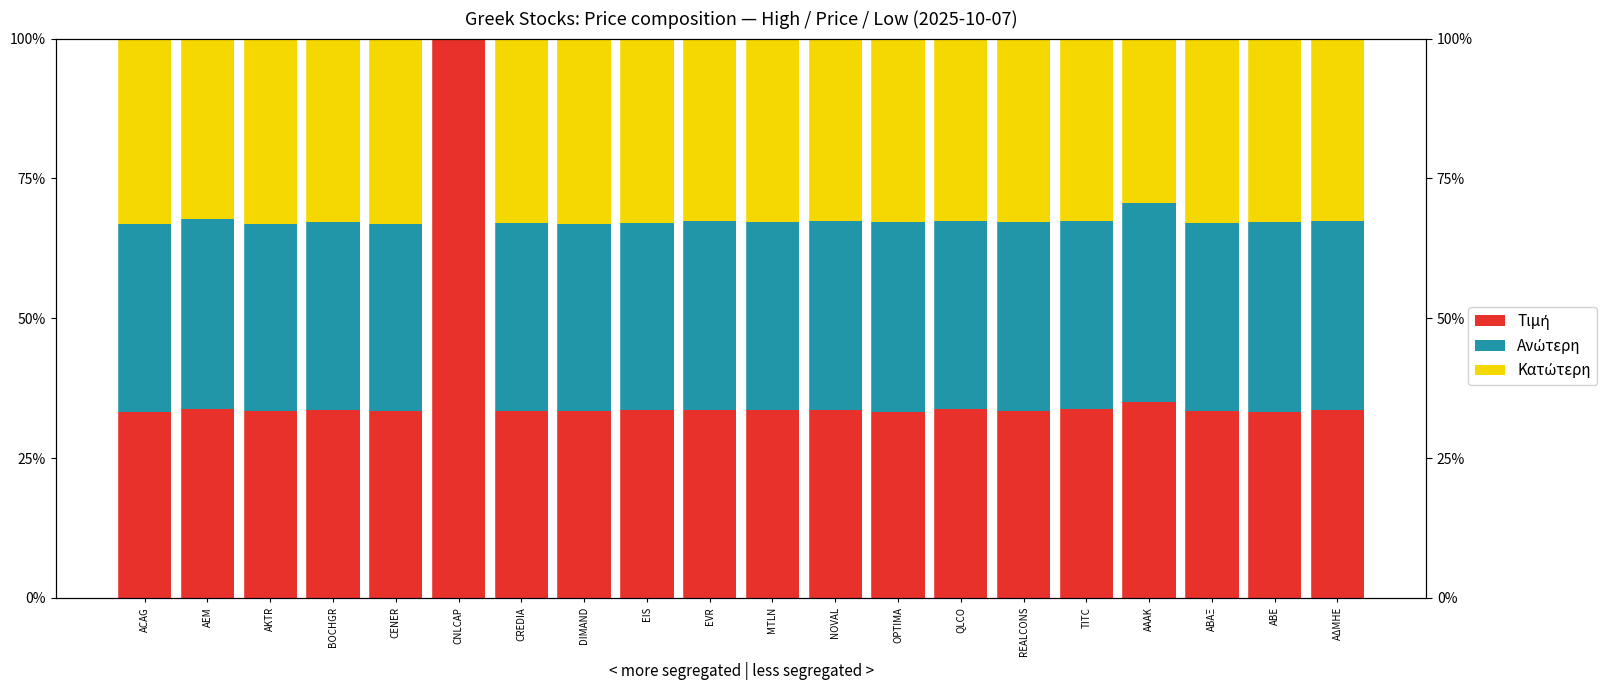

True or false: Κατώτερη has a value of 32.9 at BOCHGR.

True